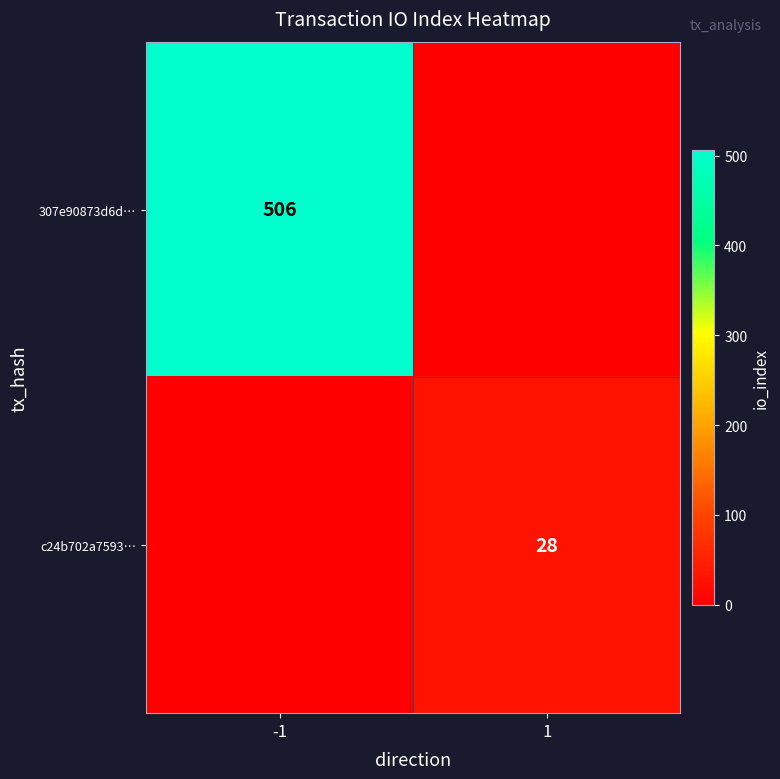

Is the value of c24b702a7593… at 1 greater than the value of 307e90873d6d… at -1?

No